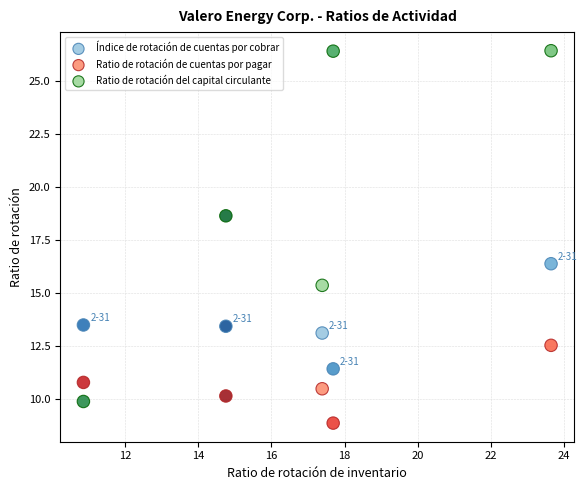

What are all the series names shown in the legend?

Índice de rotación de cuentas por cobrar, Ratio de rotación de cuentas por pagar, Ratio de rotación del capital circulante